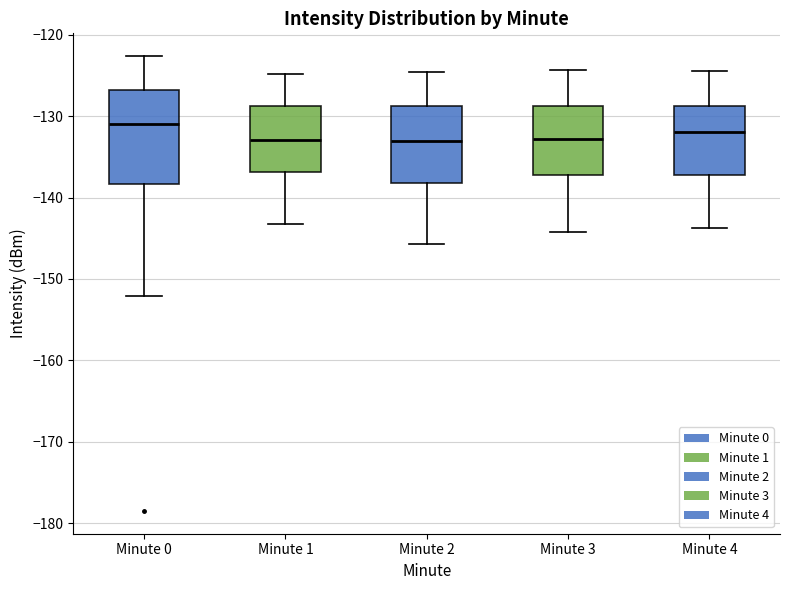

Reading left to right, read every box against the y-axis: the position of its median line, the range the box covers, and the ends of its whiskers. The values are not printed on the chart, so give them approximately, as read against the axis.

Minute 0: median -131, box -138 to -127, whiskers -152 to -123
Minute 1: median -133, box -137 to -129, whiskers -143 to -125
Minute 2: median -133, box -138 to -129, whiskers -146 to -125
Minute 3: median -133, box -137 to -129, whiskers -144 to -124
Minute 4: median -132, box -137 to -129, whiskers -144 to -124